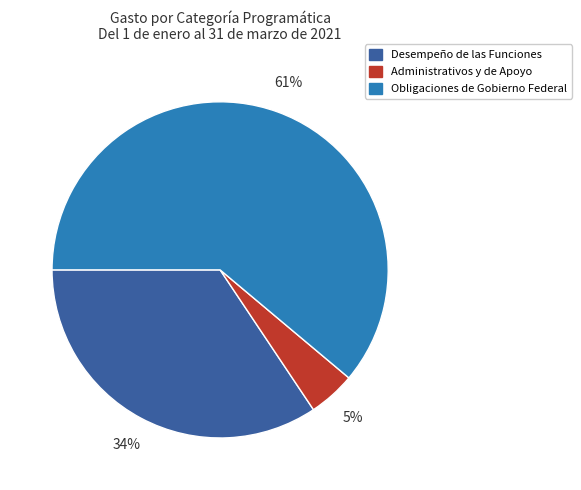

Count the number of slices in the pie.

3